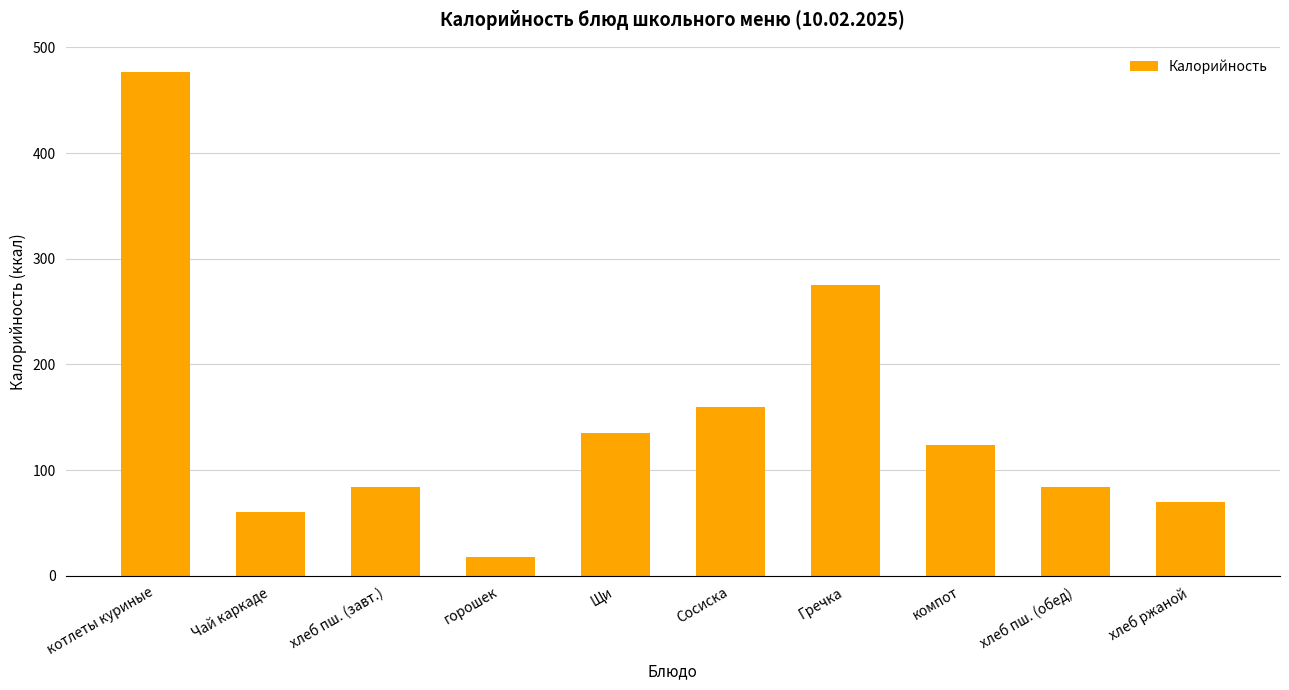

Between компот and котлеты куриные, which is larger?

котлеты куриные